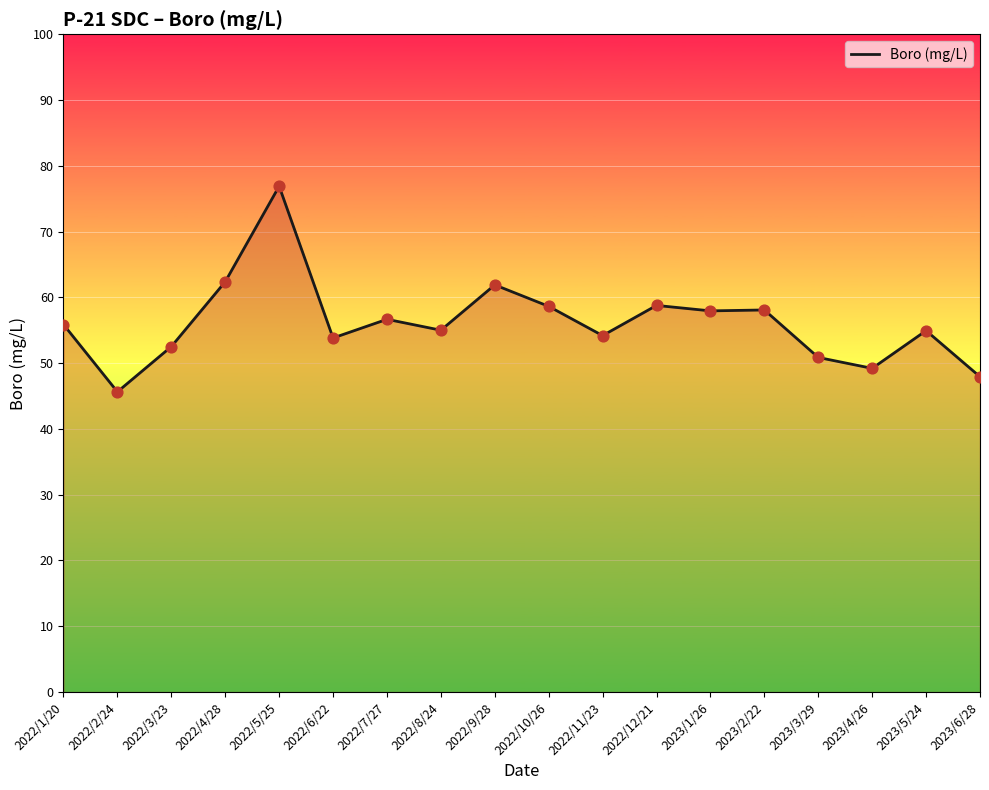

What is the ratio of the value at 2023/4/26 to the value at 2023/3/29?

1.0